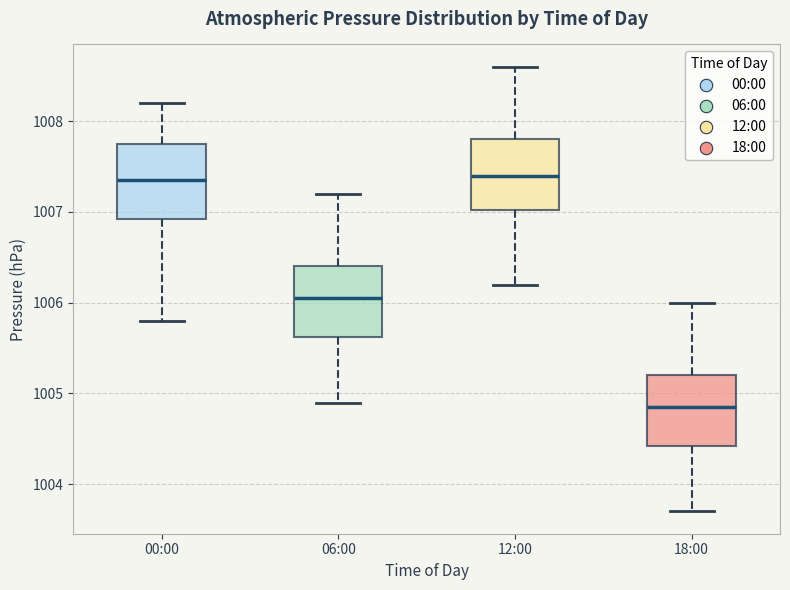

Which box's median line is the lowest?

18:00